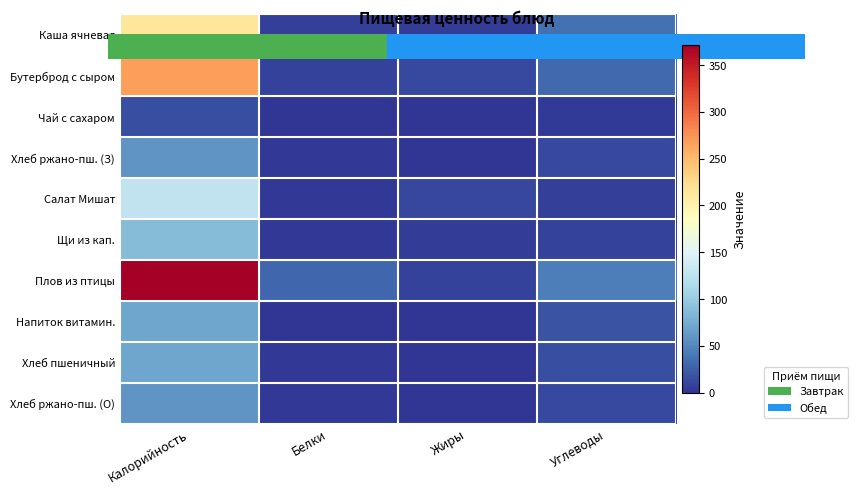

Reading left to right, extract all data points from this chart.

Каша ячневая: Калорийность=213.3	Белки=6.9	Жиры=5.1	Углеводы=35.1
Бутерброд с сыром: Калорийность=267.8	Белки=8.7	Жиры=12.3	Углеводы=30.6
Чай с сахаром: Калорийность=14.8	Белки=0.2	Жиры=0.0	Углеводы=3.4
Хлеб ржано-пш. (З): Калорийность=58.7	Белки=2.0	Жиры=0.4	Углеводы=11.9
Салат Мишат: Калорийность=127.1	Белки=1.8	Жиры=10.2	Углеводы=6.9
Щи из кап.: Калорийность=87.9	Белки=2.0	Жиры=5.0	Углеводы=8.7
Плов из птицы: Калорийность=371.3	Белки=29.2	Жиры=8.3	Углеводы=44.9
Напиток витамин.: Калорийность=70.6	Белки=0.0	Жиры=0.0	Углеводы=17.7
Хлеб пшеничный: Калорийность=70.3	Белки=2.3	Жиры=0.2	Углеводы=14.8
Хлеб ржано-пш. (О): Калорийность=58.7	Белки=2.0	Жиры=0.4	Углеводы=11.9